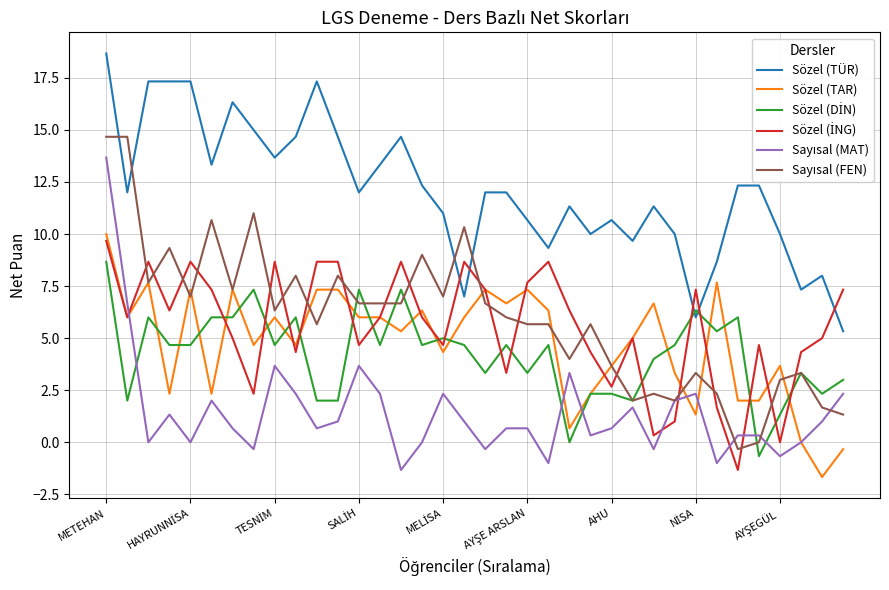

Which series has the largest total across all categories?

Sözel (TÜR)